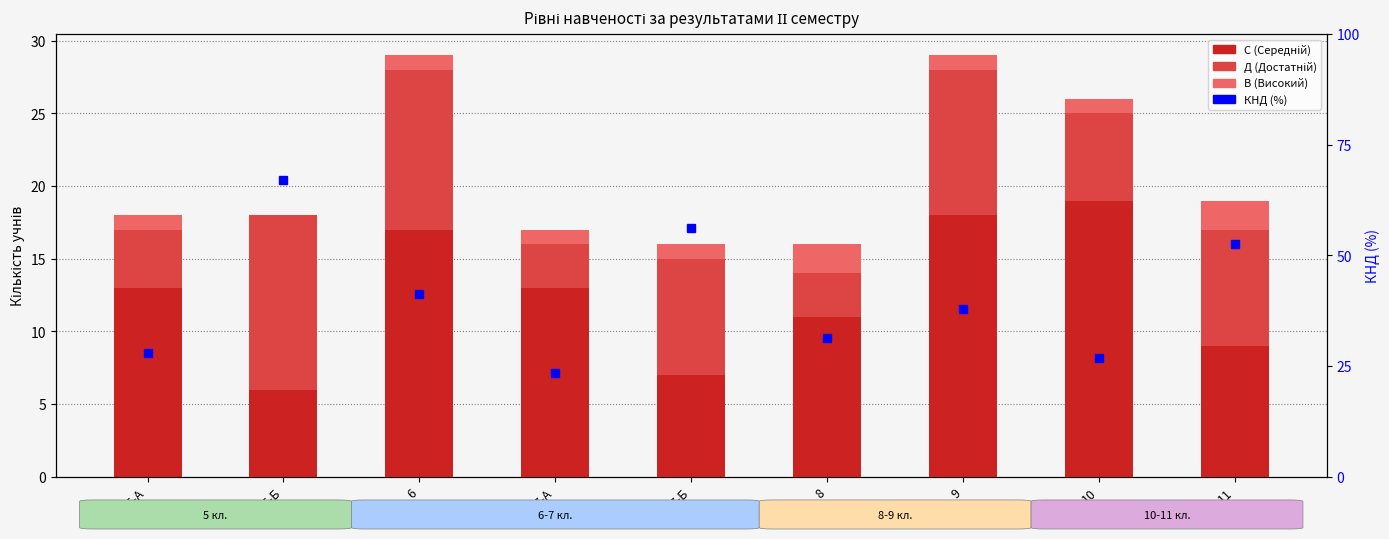

At which label is КНД (%) closest to 45?

6